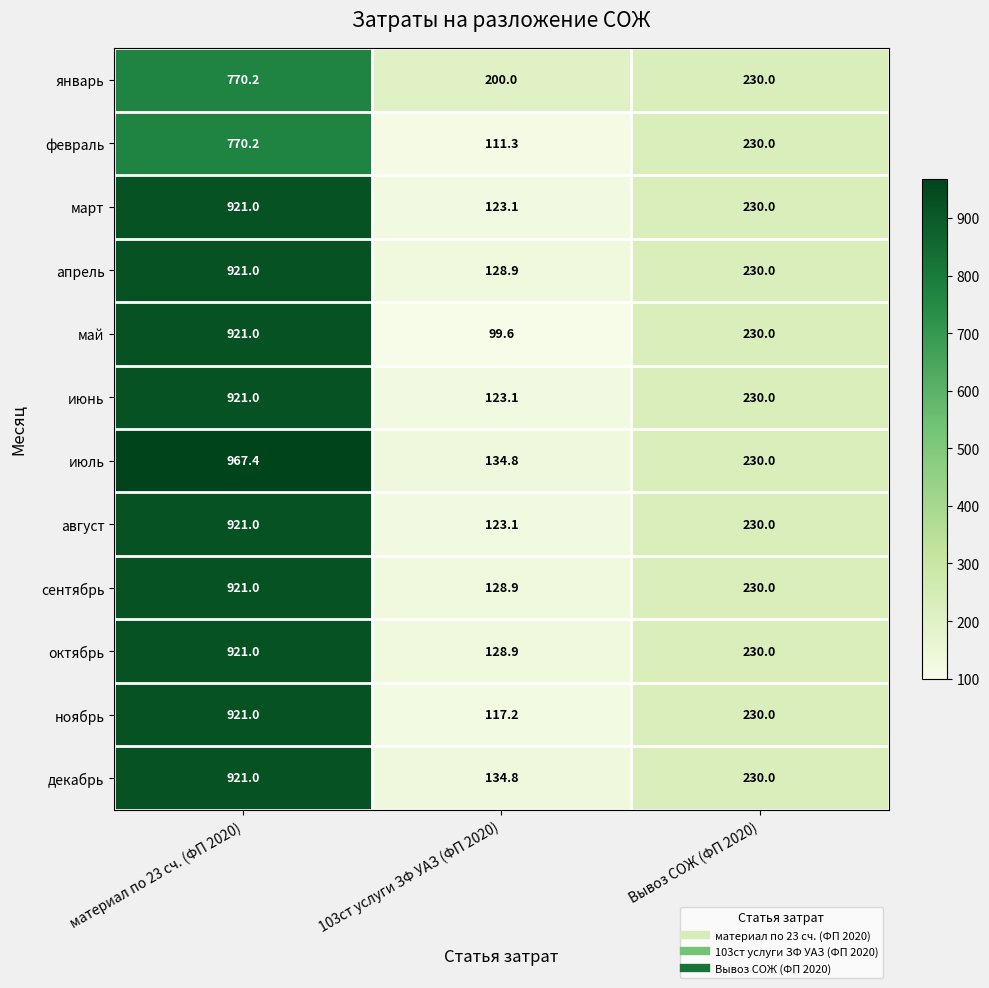

At how many categories does at least one series exceed 807?

1